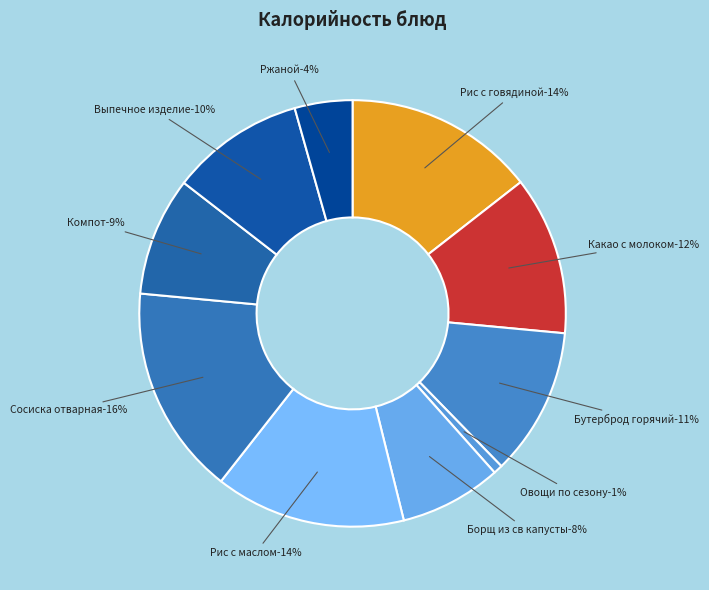

Does Выпечное изделие account for over 50% of the chart?

No